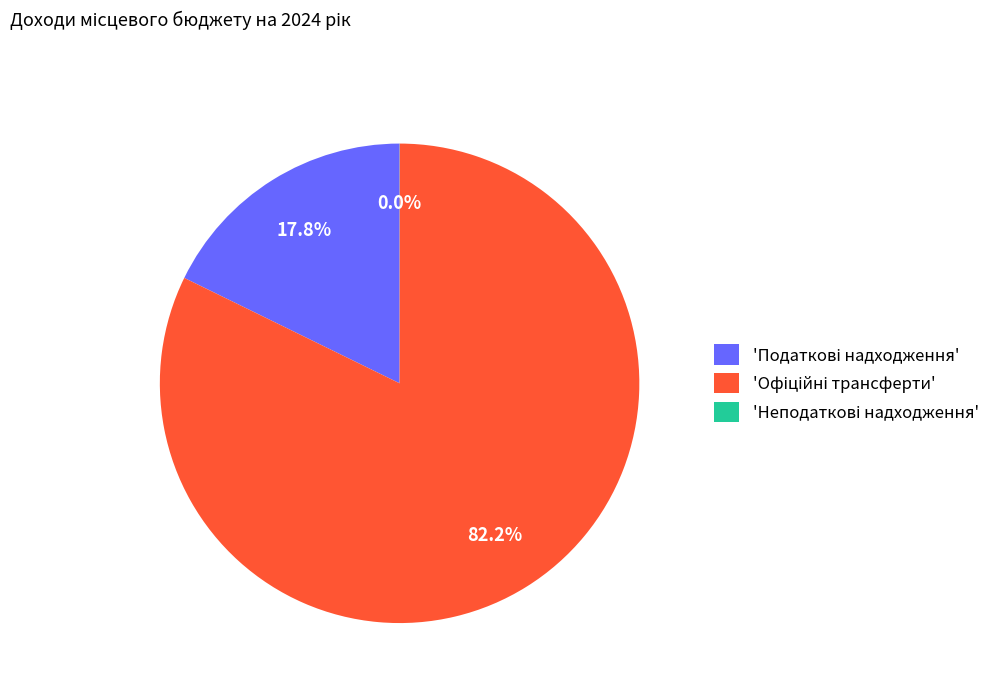

Count the number of slices in the pie.

3